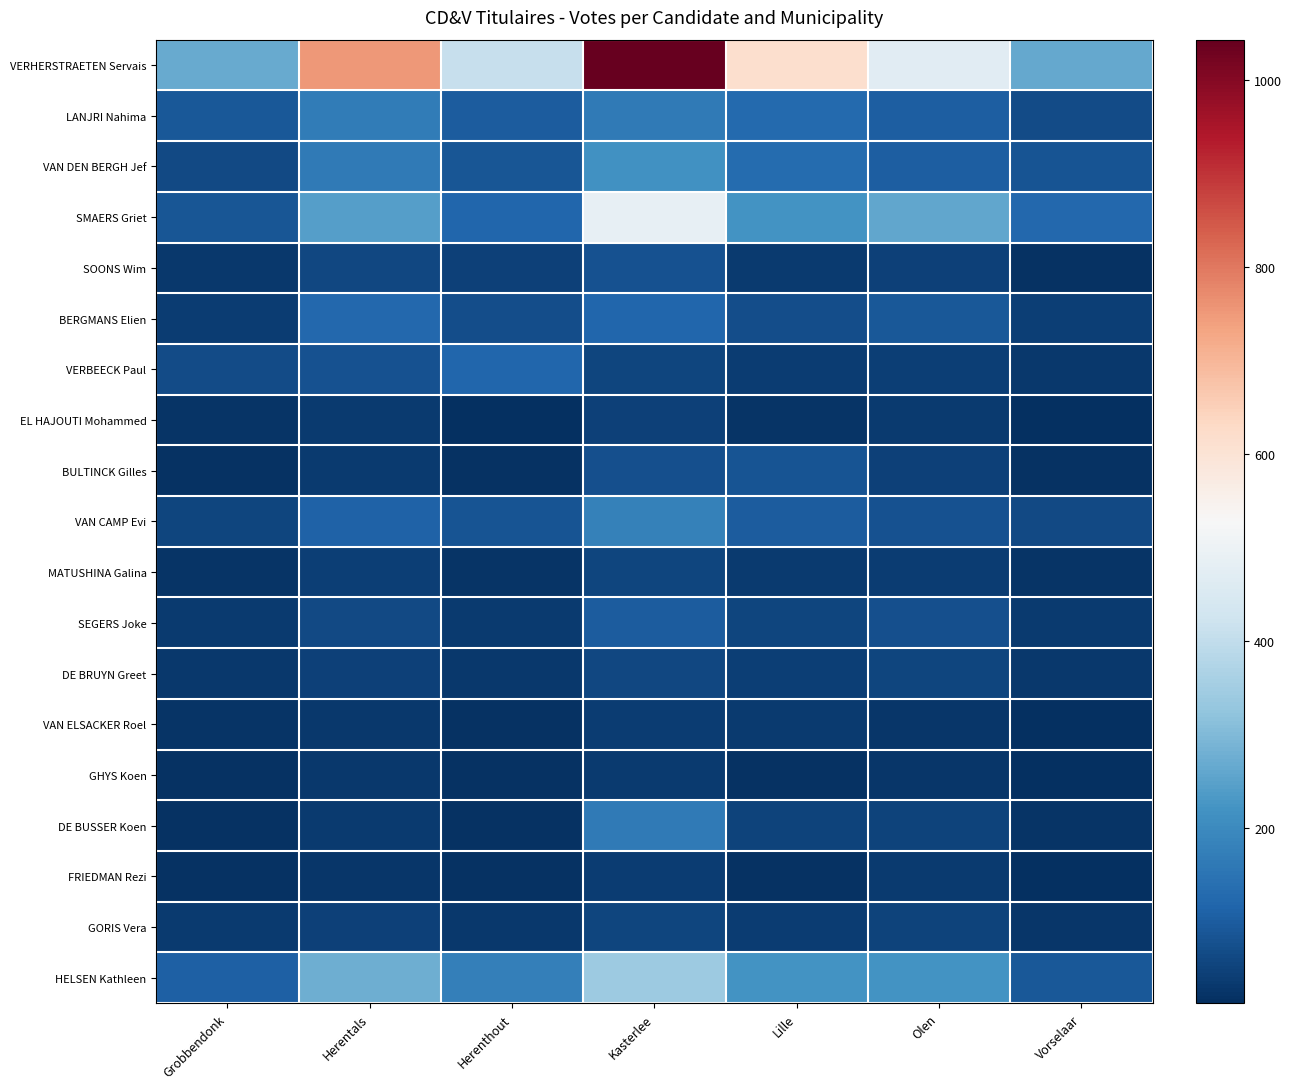

Which series has the largest total across all categories?

VERHERSTRAETEN Servais